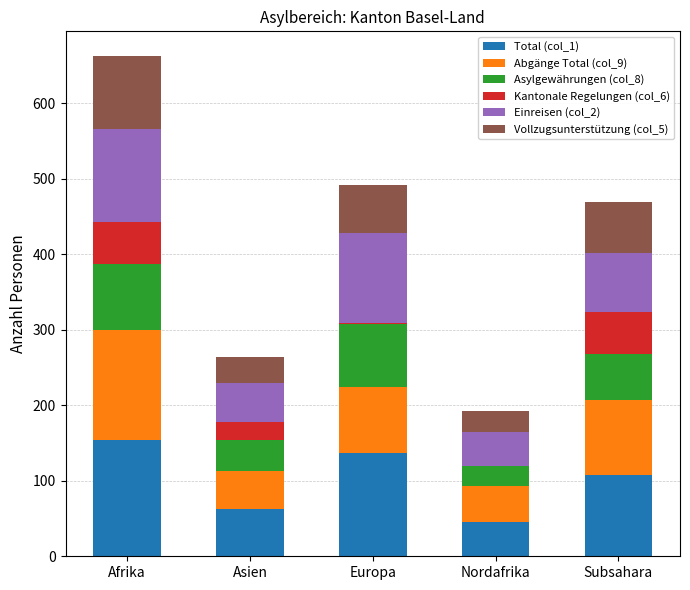

What is the total value across all series at Asien?

264